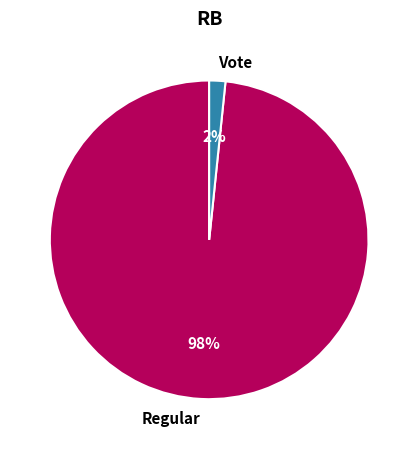

To the nearest percent, what portion does Vote represent?

2%